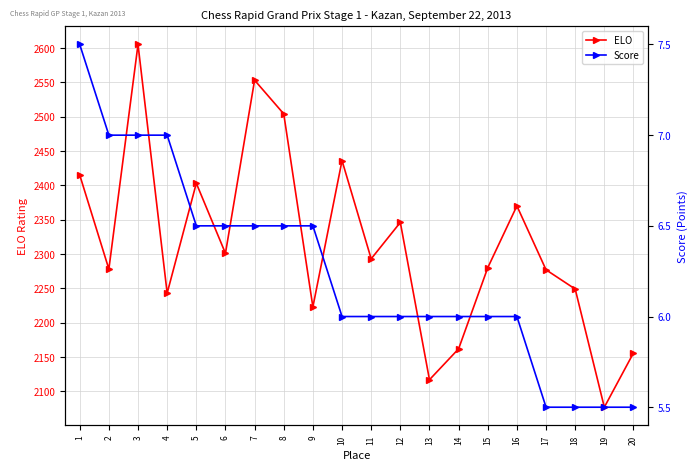

True or false: Score has a value of 6.5 at 5.

True